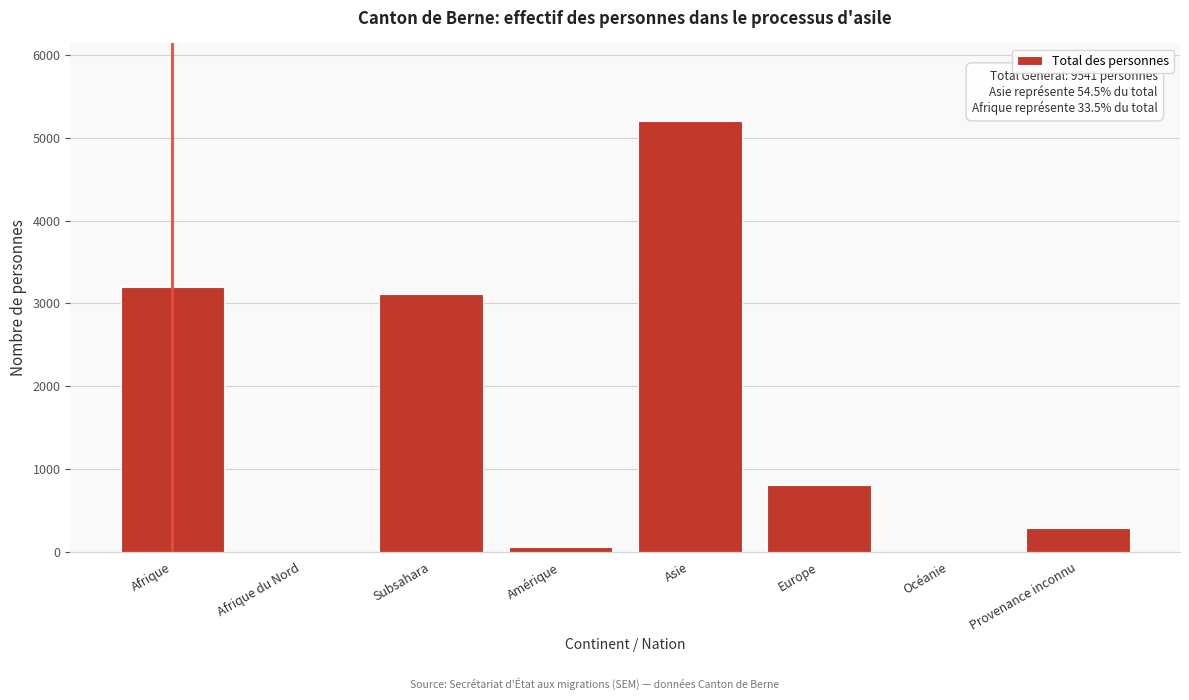

Reading left to right, list all the values displayed in this chart.

Afrique=3193	Afrique du Nord=0	Subsahara=3115	Amérique=52	Asie=5204	Europe=810	Océanie=0	Provenance inconnu=282